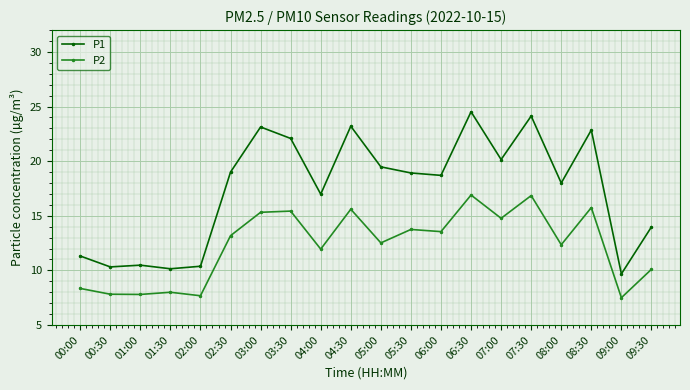

List the series in order of their peak value, lowest first.

P2, P1